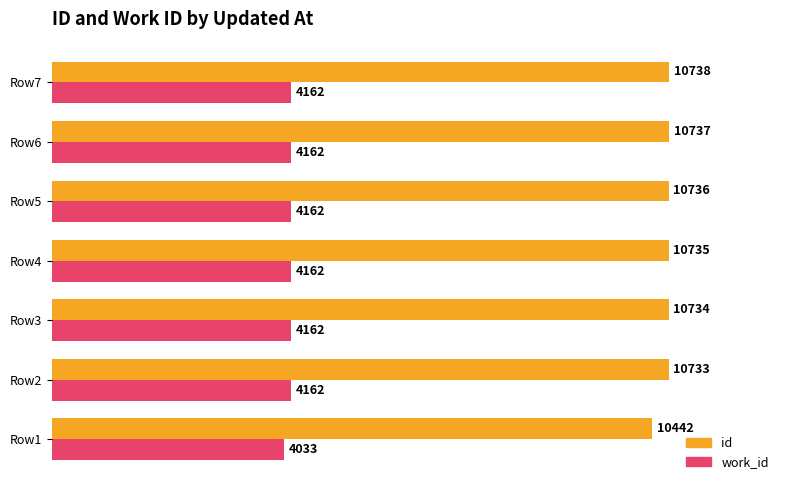

Rank the series at Row3 from lowest to highest value.

work_id, id